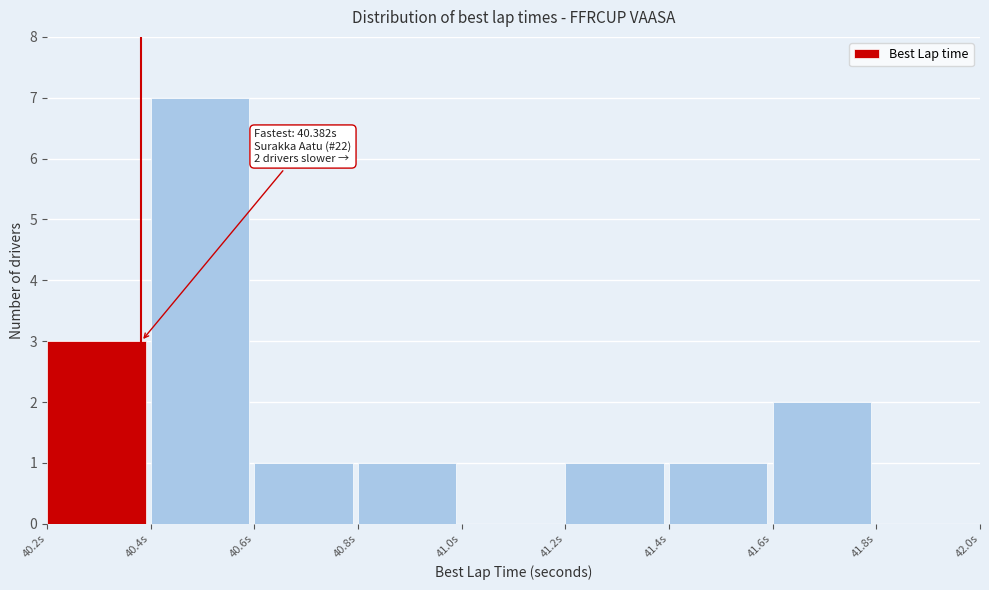

Which range on the x-axis has the tallest bar?

40.4 to 40.6